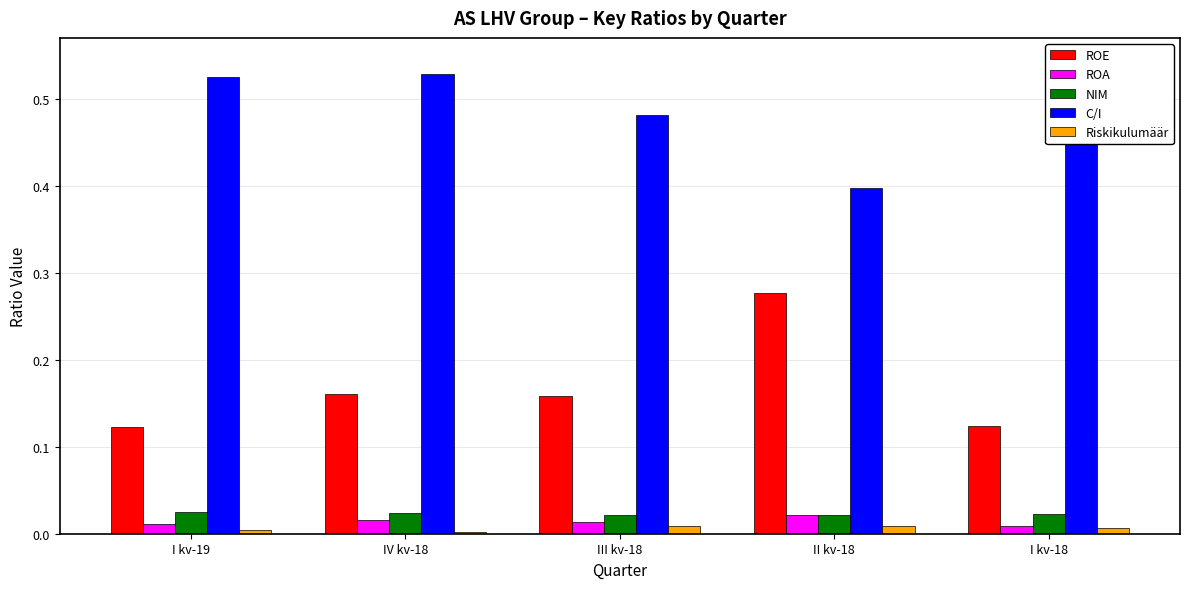

Between I kv-19 and I kv-18, which is larger?

I kv-18